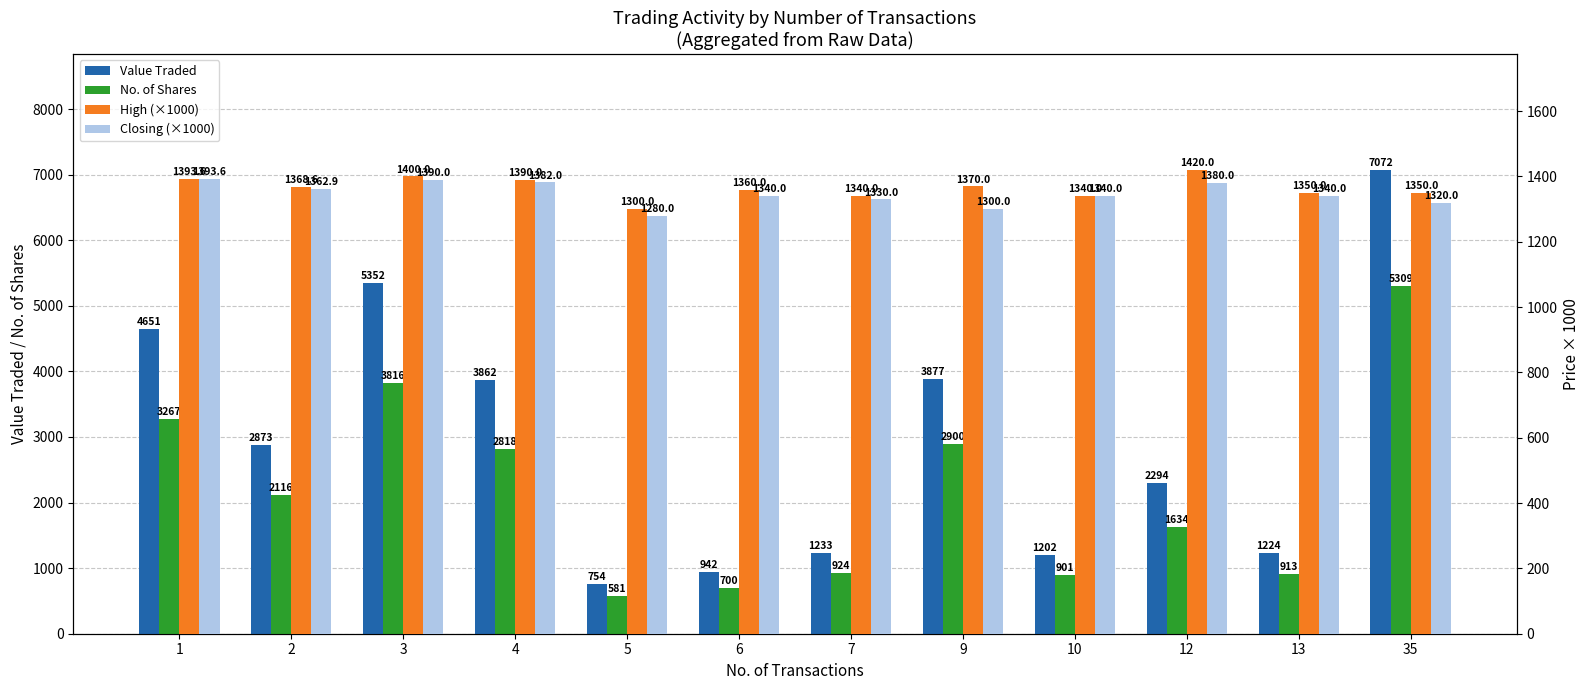

Reading left to right, extract all data points from this chart.

Value Traded: 1=4651.0	2=2873.0	3=5352.0	4=3862.0	5=754.0	6=942.0	7=1233.0	9=3877.0	10=1202.0	12=2294.0	13=1224.0	35=7072.0
No. of Shares: 1=3267.0	2=2116.0	3=3816.0	4=2818.0	5=581.0	6=700.0	7=924.0	9=2900.0	10=901.0	12=1634.0	13=913.0	35=5309.0
High (×1000): 1=1393.6	2=1368.6	3=1400.0	4=1390.0	5=1300.0	6=1360.0	7=1340.0	9=1370.0	10=1340.0	12=1420.0	13=1350.0	35=1350.0
Closing (×1000): 1=1393.6	2=1362.9	3=1390.0	4=1382.0	5=1280.0	6=1340.0	7=1330.0	9=1300.0	10=1340.0	12=1380.0	13=1340.0	35=1320.0